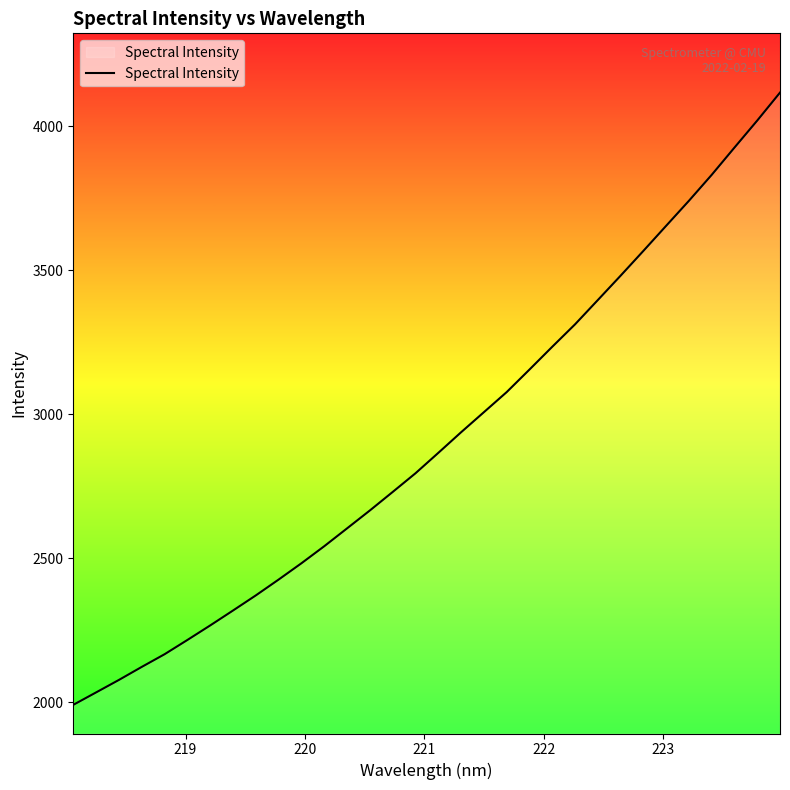

Does the chart display data point markers on the line(s)?

No